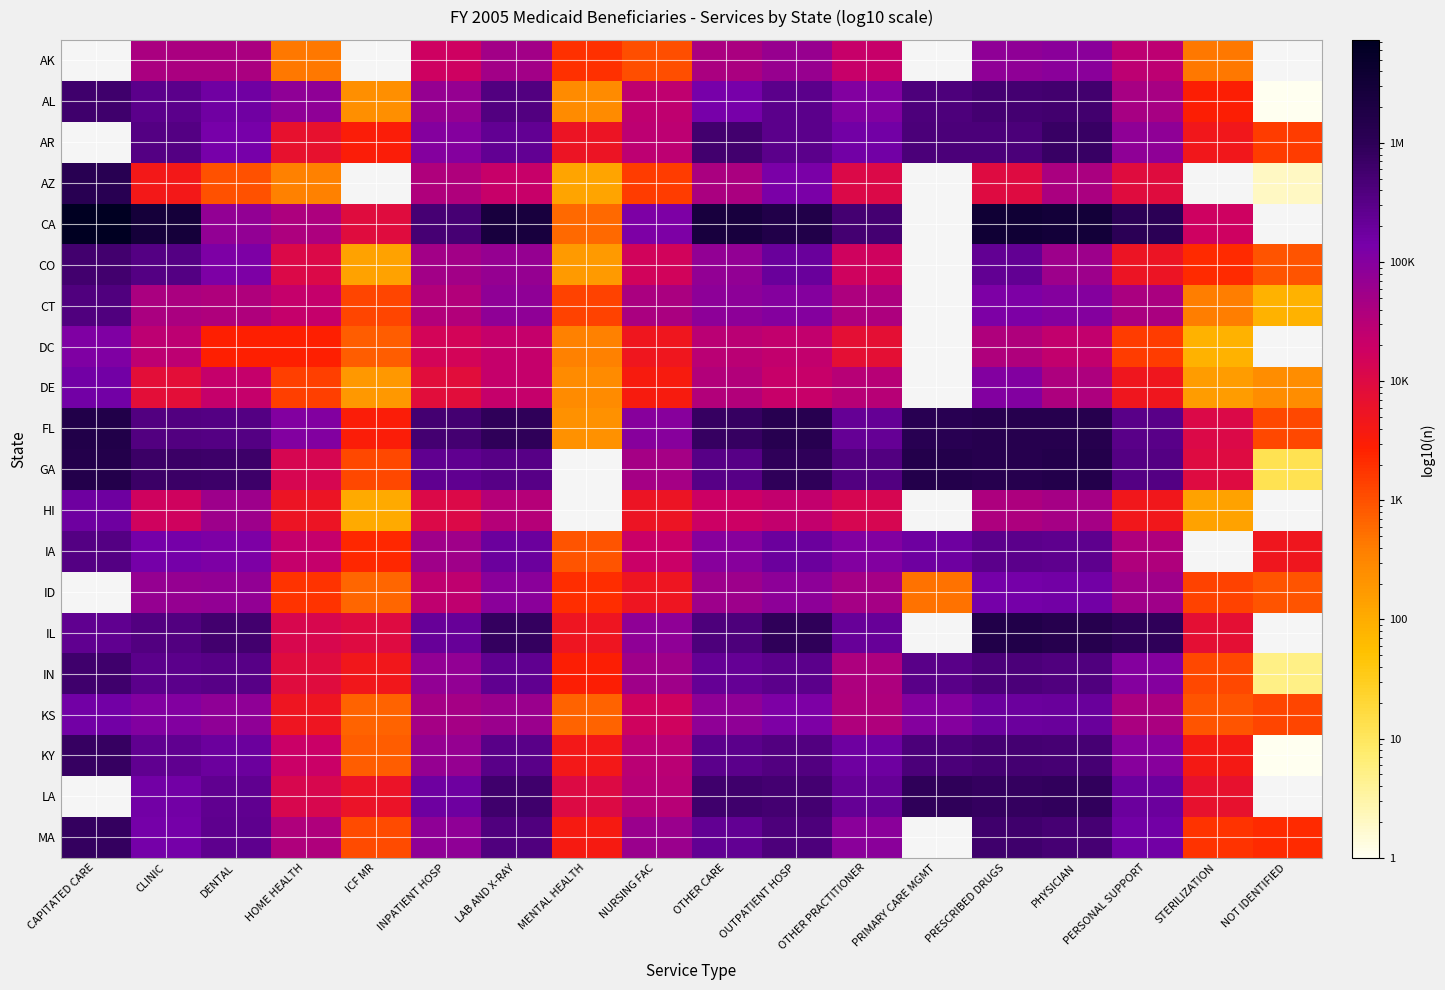

Which category has the lowest value in the HI series?

ICF MR